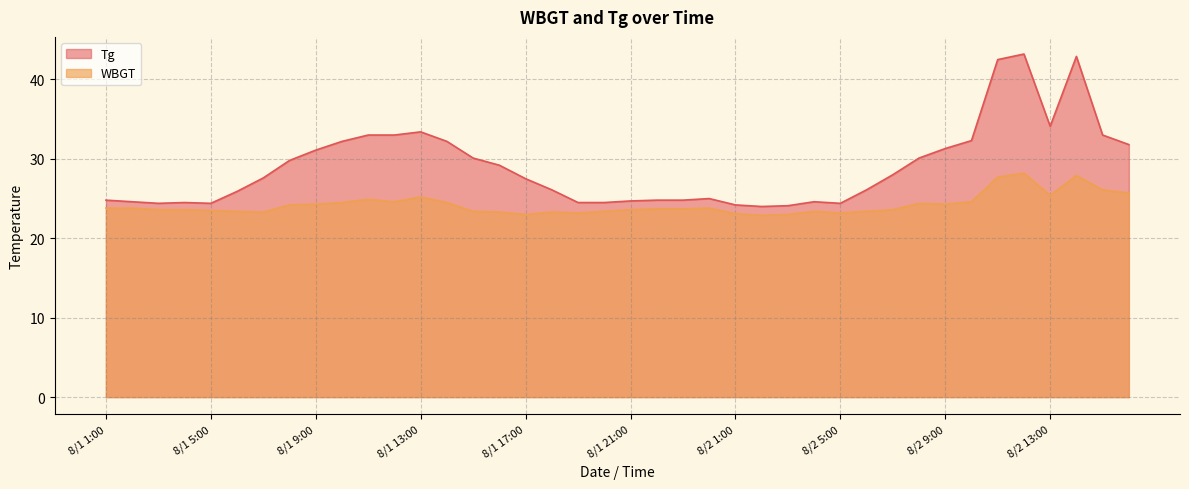

What is the label of the 11th point from the right?

8/2 6:00